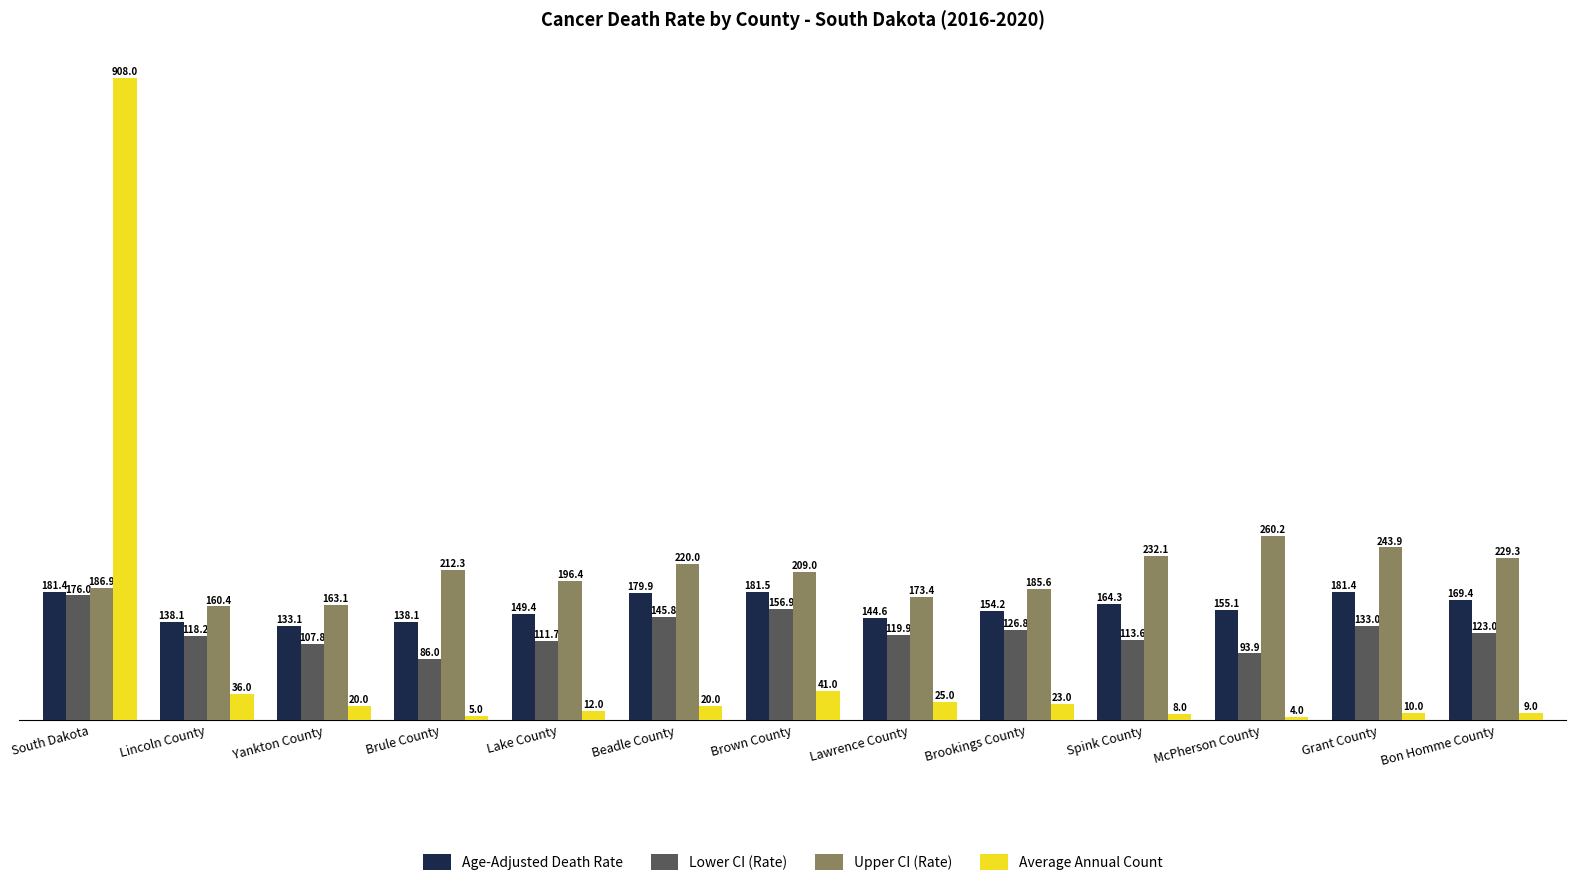

What is the label of the 9th bar from the left?

Brookings County